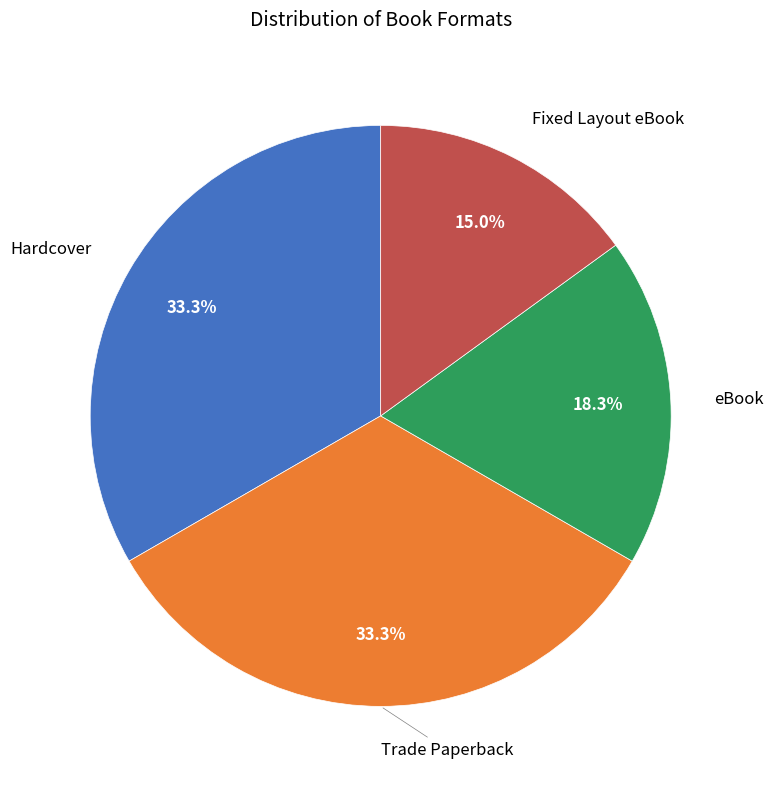

Does any single category account for the majority?

No